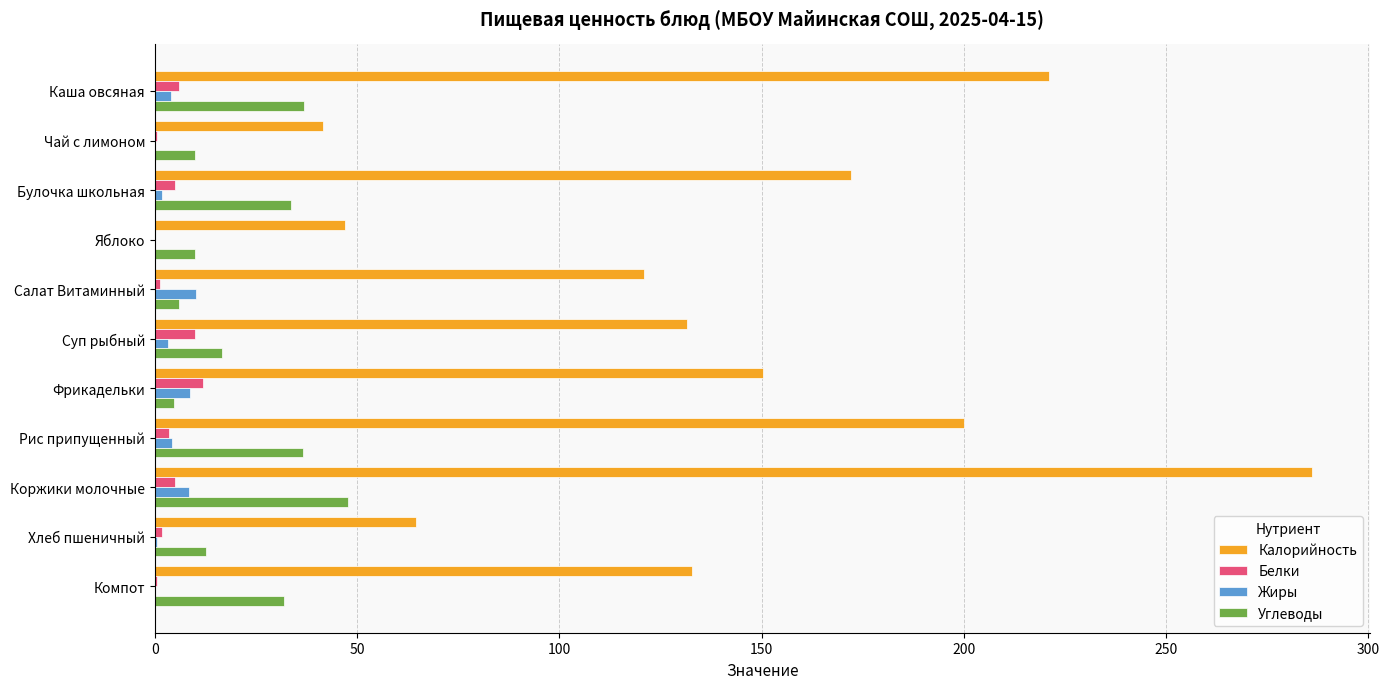

Is it true that Жиры equals 10.2 at Салат Витаминный?

True